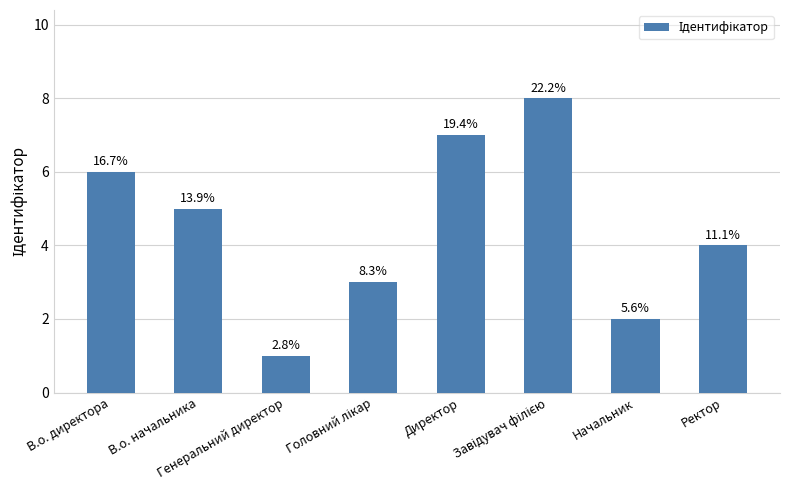

Approximately how many times larger is the value at Ректор compared to Директор?

0.6